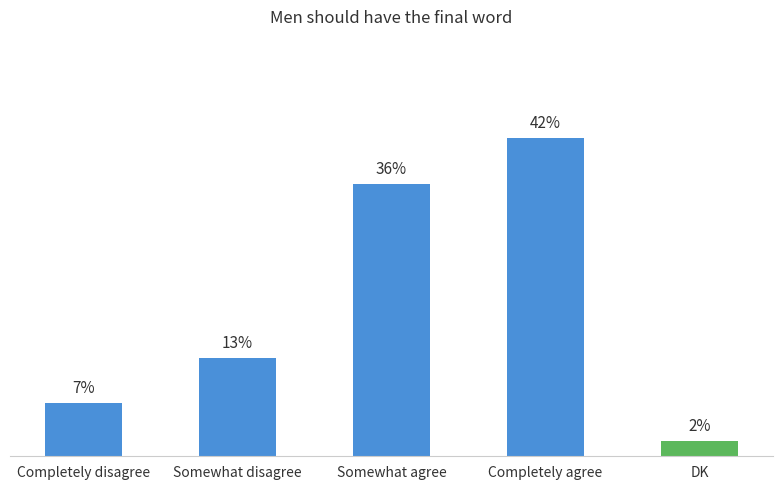

Where is the data nearest to the value 22?

Somewhat disagree